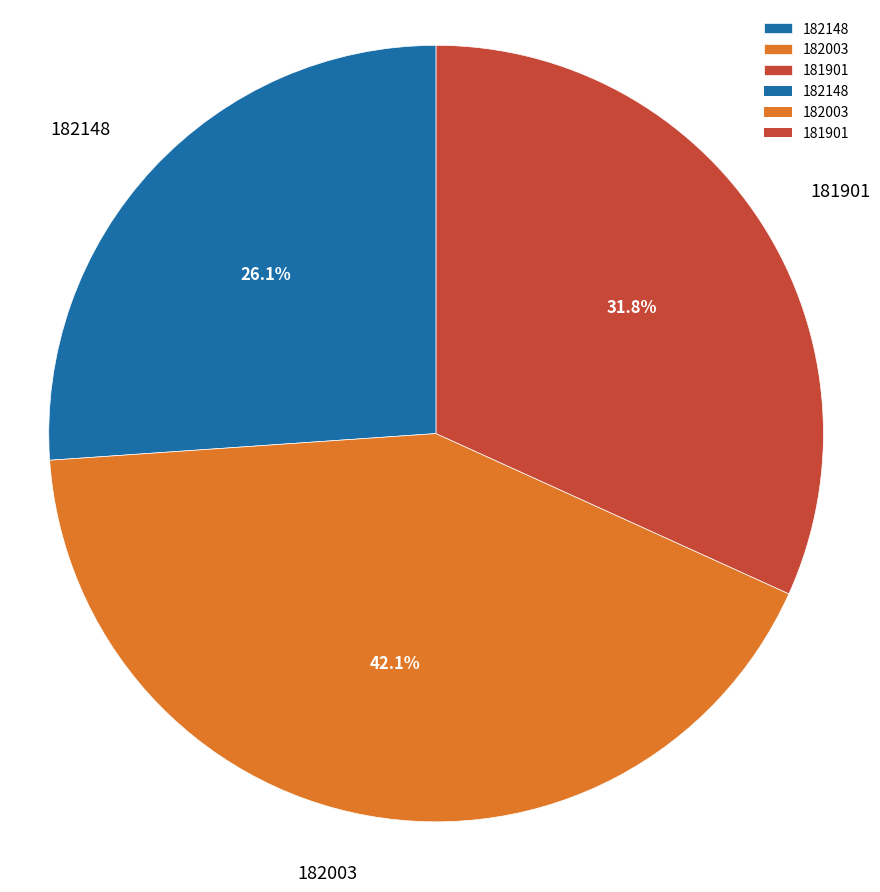

To the nearest percent, what is the difference between the 181901 and 182003 slice percentages?

10%